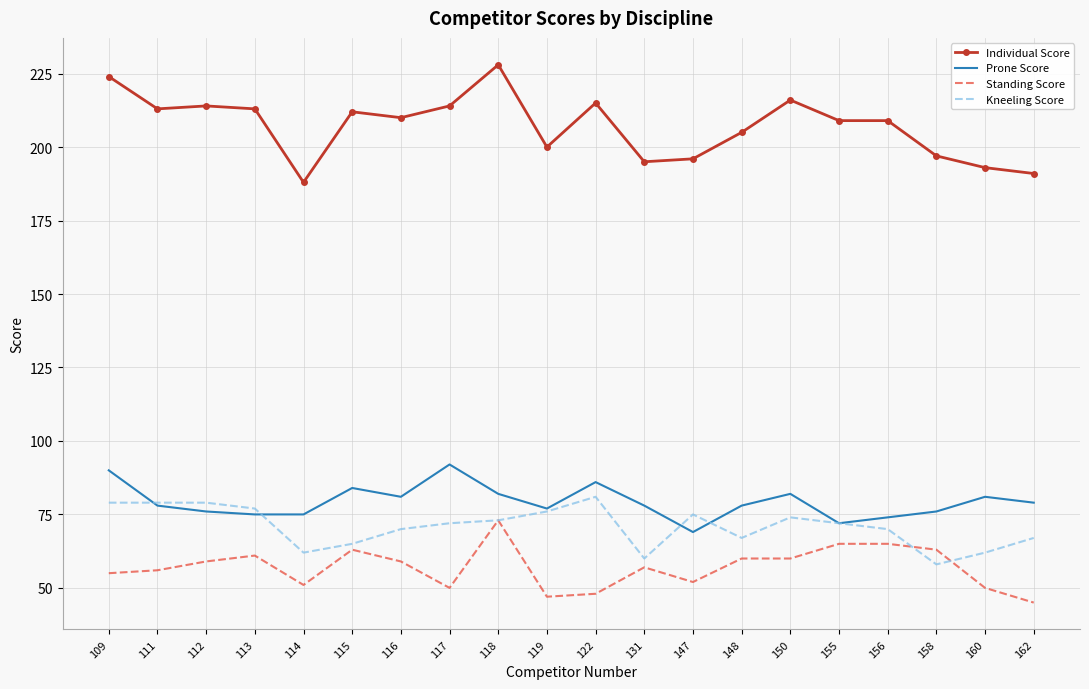

Which series has the widest spread of values?

Individual Score